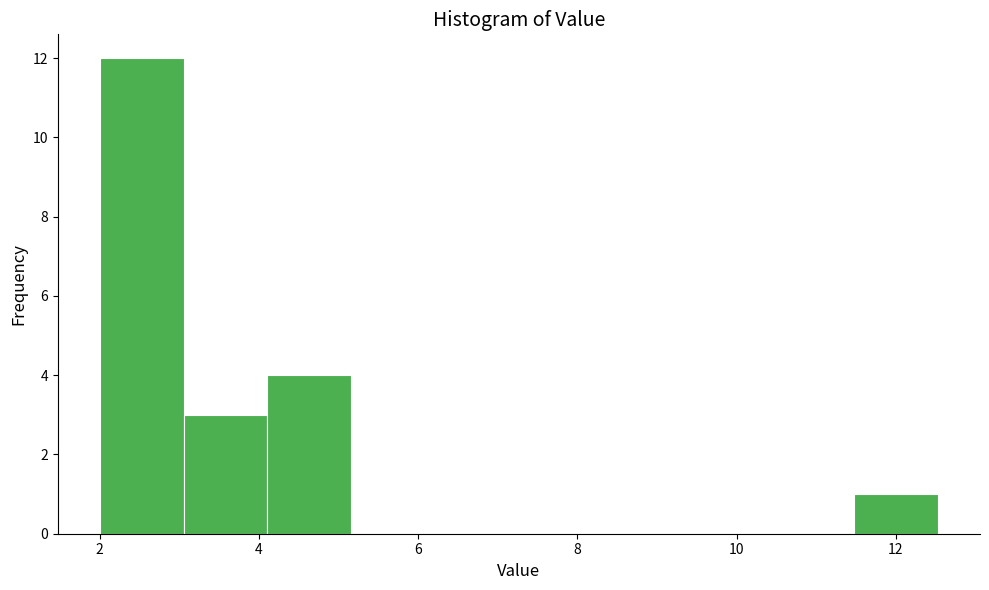

Which range on the x-axis has the tallest bar?

2.0 to 3.0